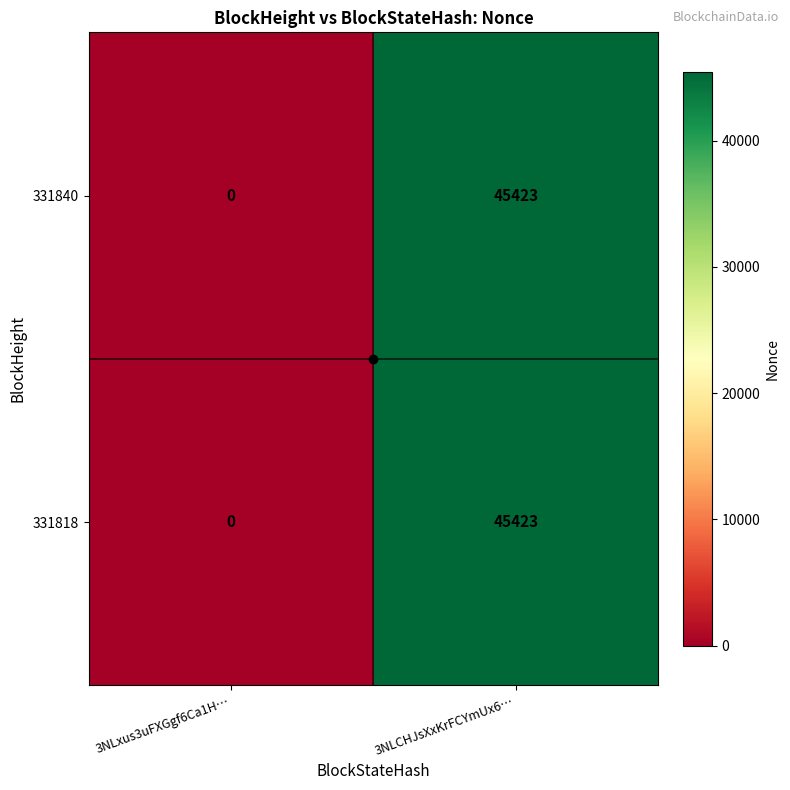

Where is 331818 nearest to the value 22711?

3NLxus3uFXGgf6Ca1H…